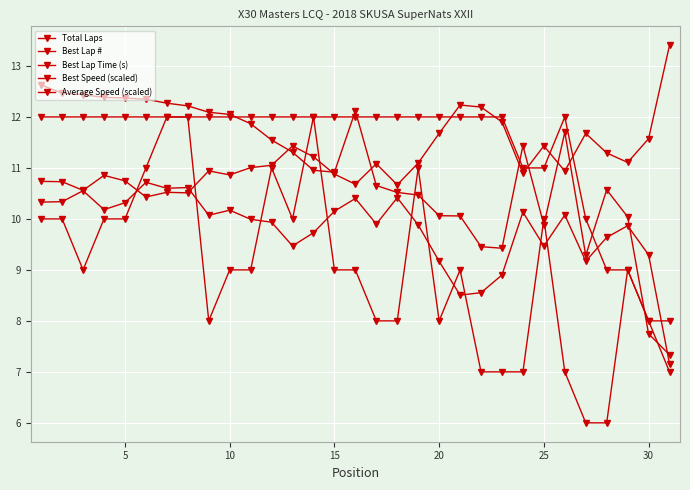

How many lines are shown in the chart?

5